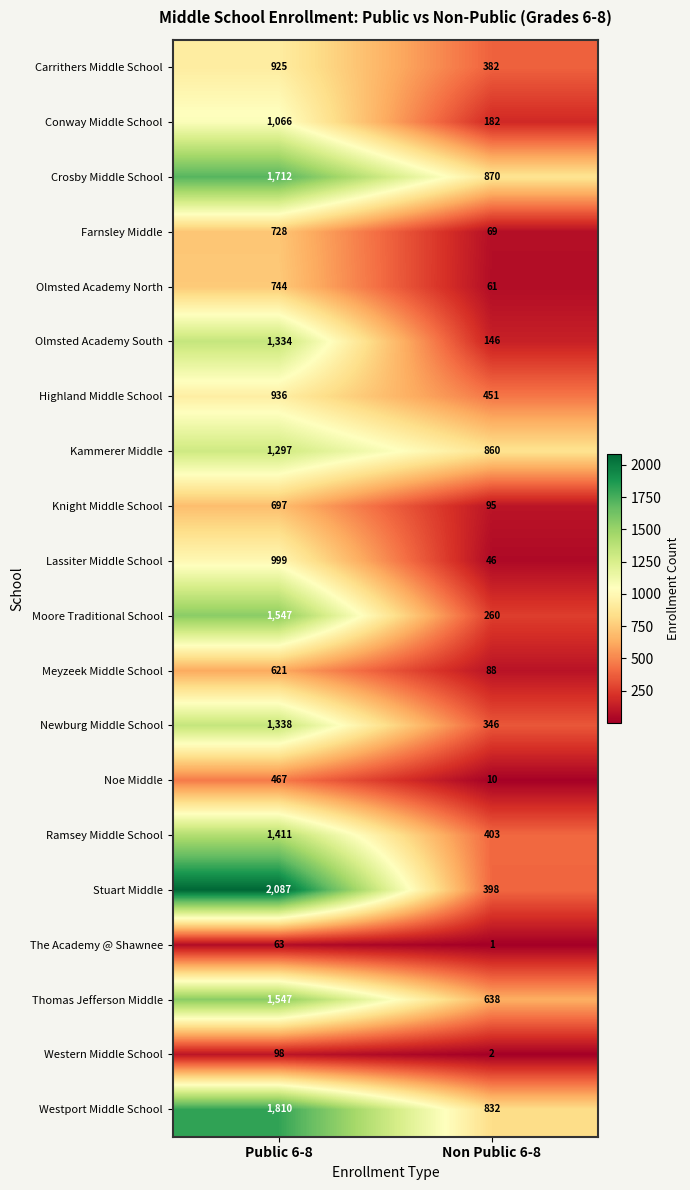

Which series has the widest spread of values?

Stuart Middle